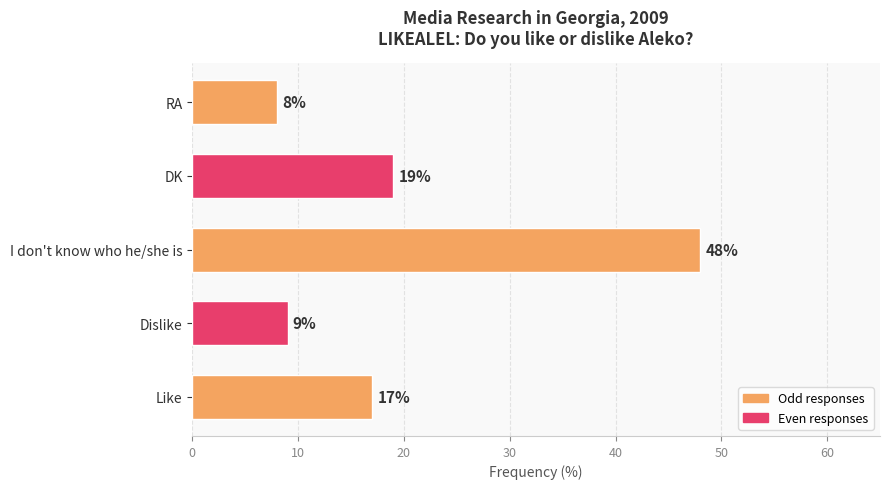

Rank the categories by value from highest to lowest.

I don't know who he/she is, DK, Like, Dislike, RA